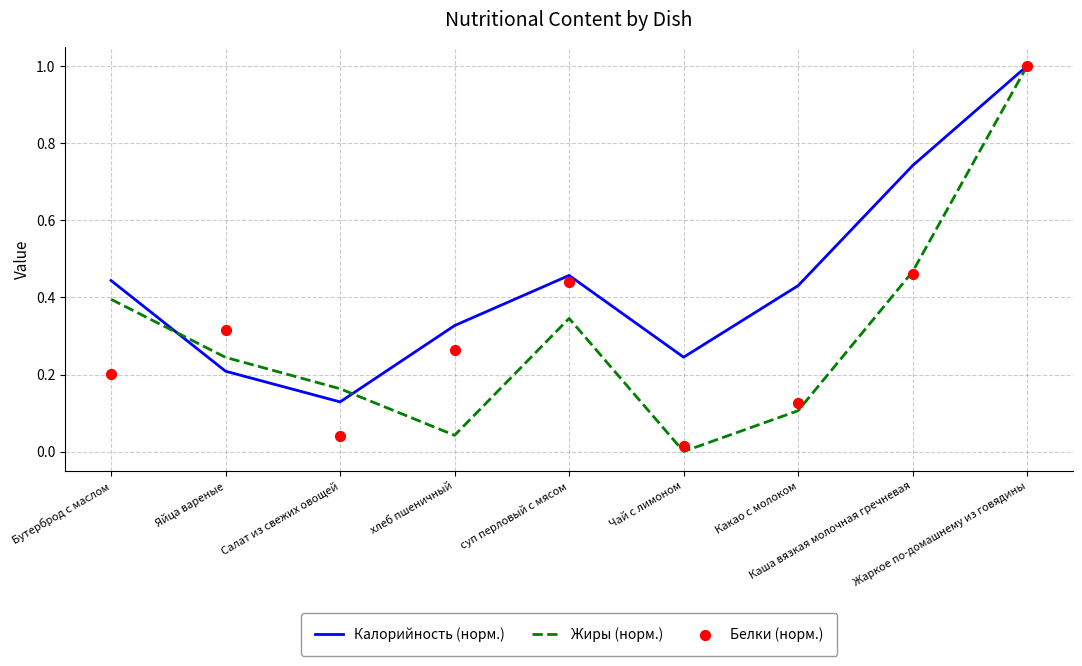

At how many categories does at least one series exceed 0?

9